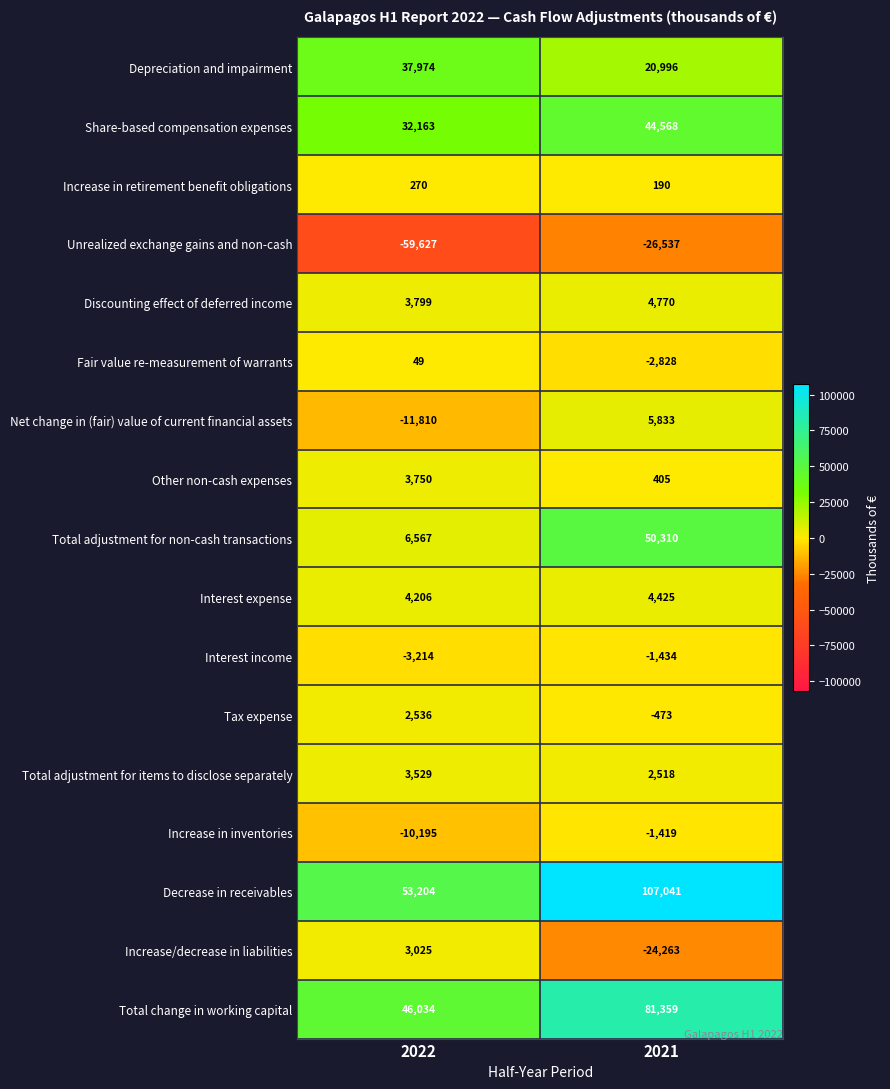

Which series has the largest range (max minus min)?

Decrease in receivables